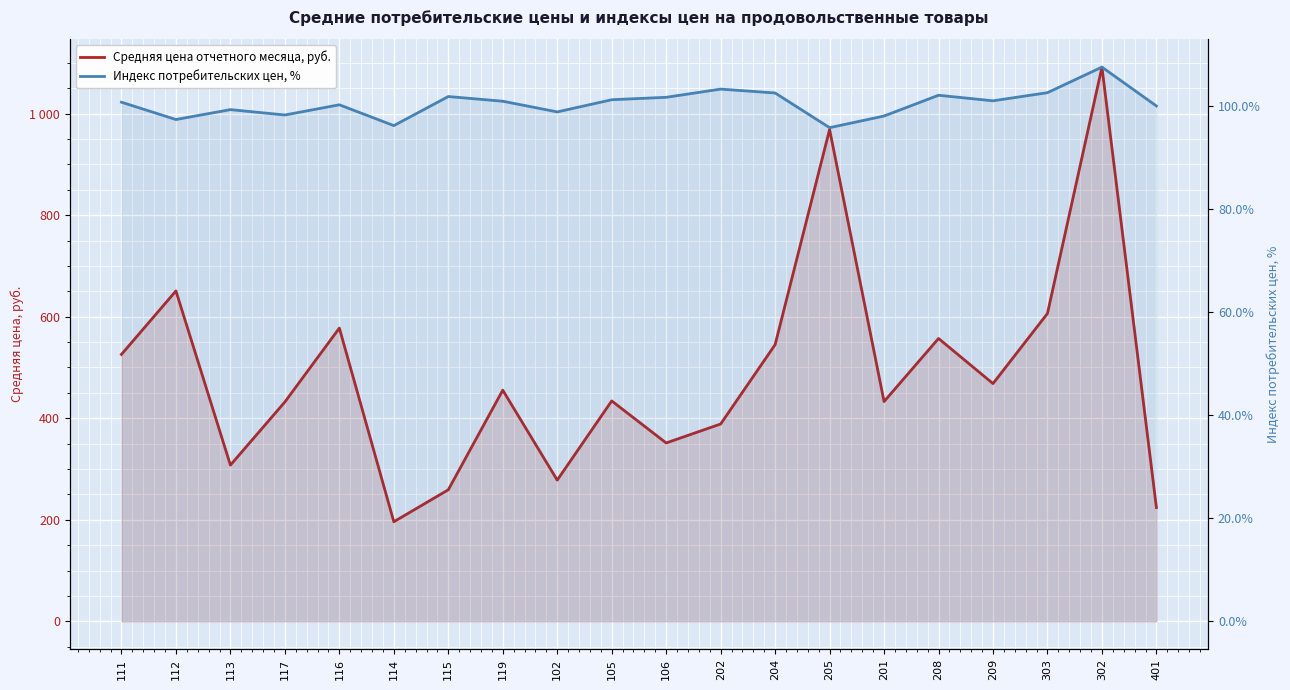

Between 113 and 202, which is larger?

202